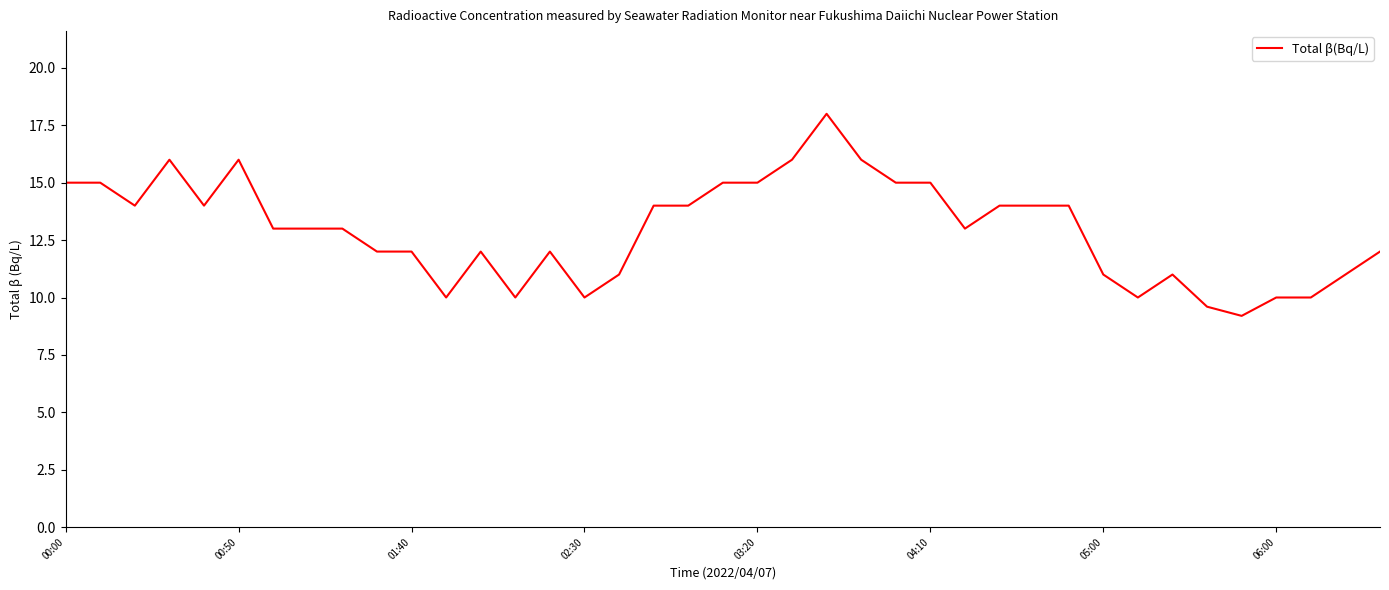

What is the difference between the maximum and minimum values?

8.8